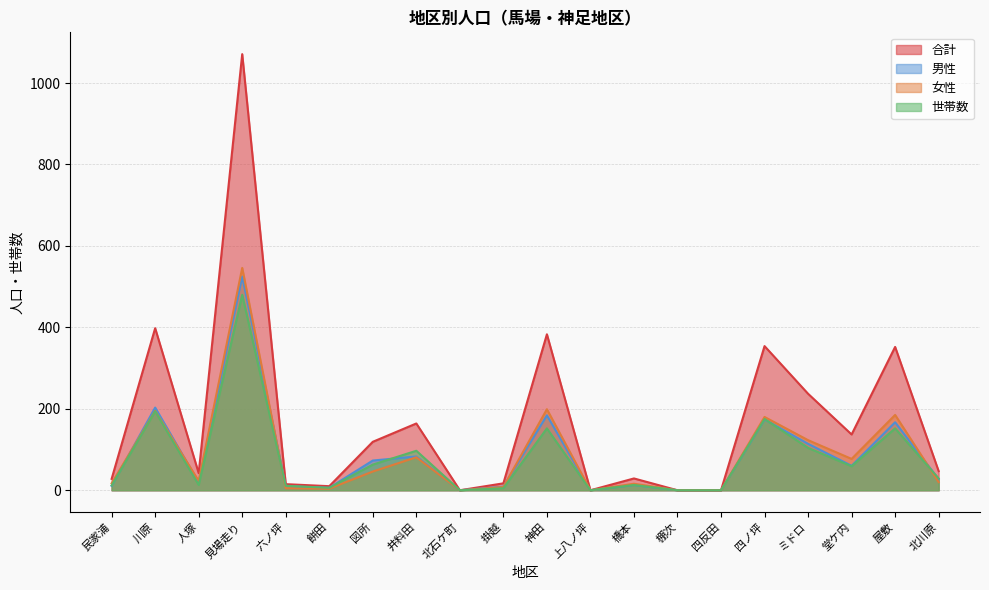

Which series has the widest spread of values?

合計